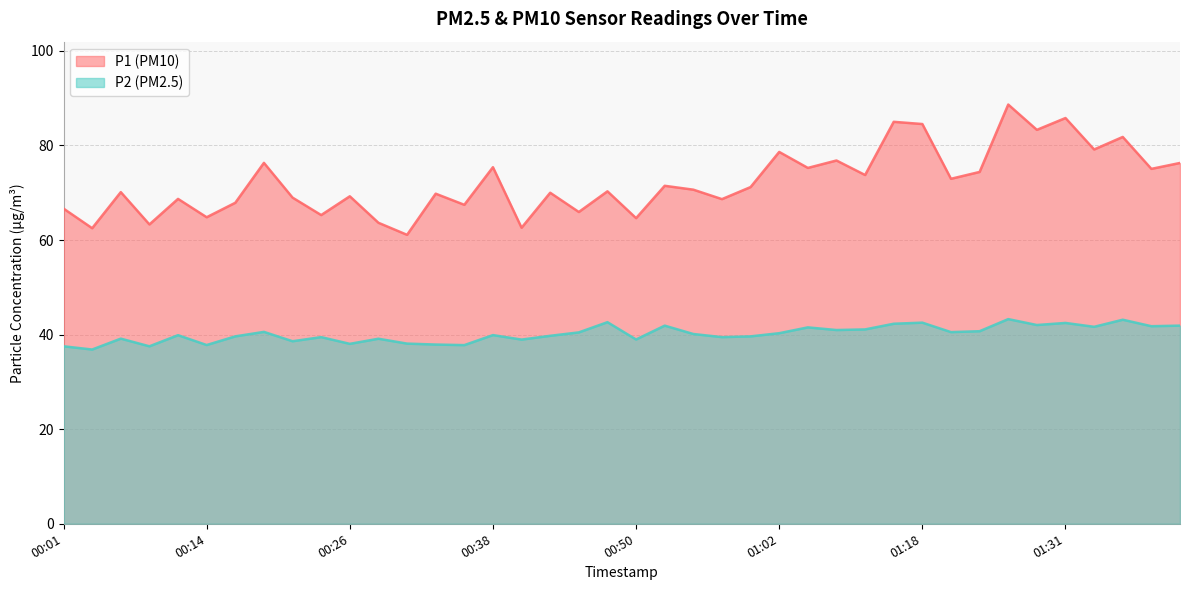

Which series has the widest spread of values?

P1 (PM10)